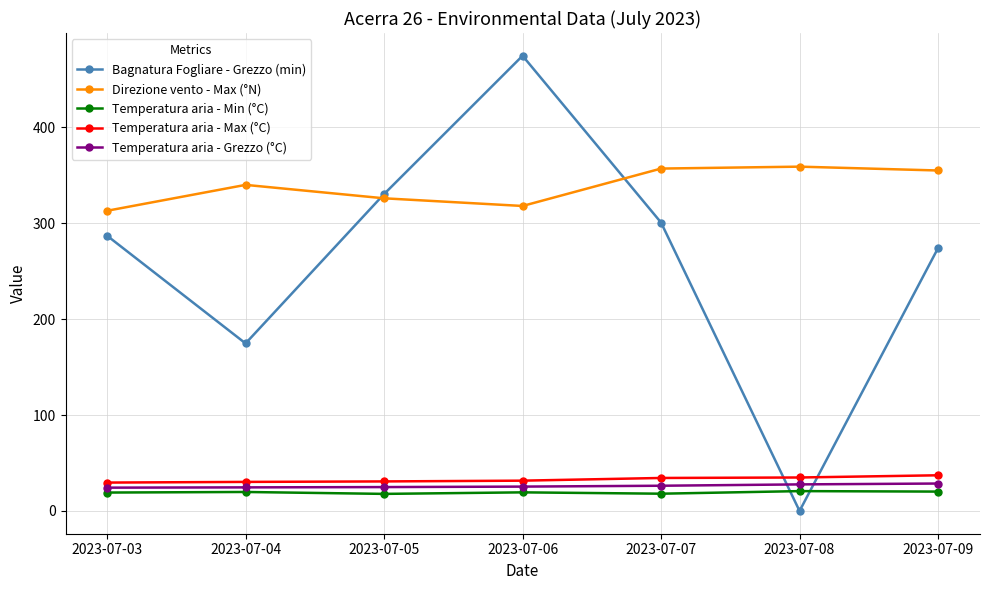

Does the chart display data point markers on the line(s)?

Yes